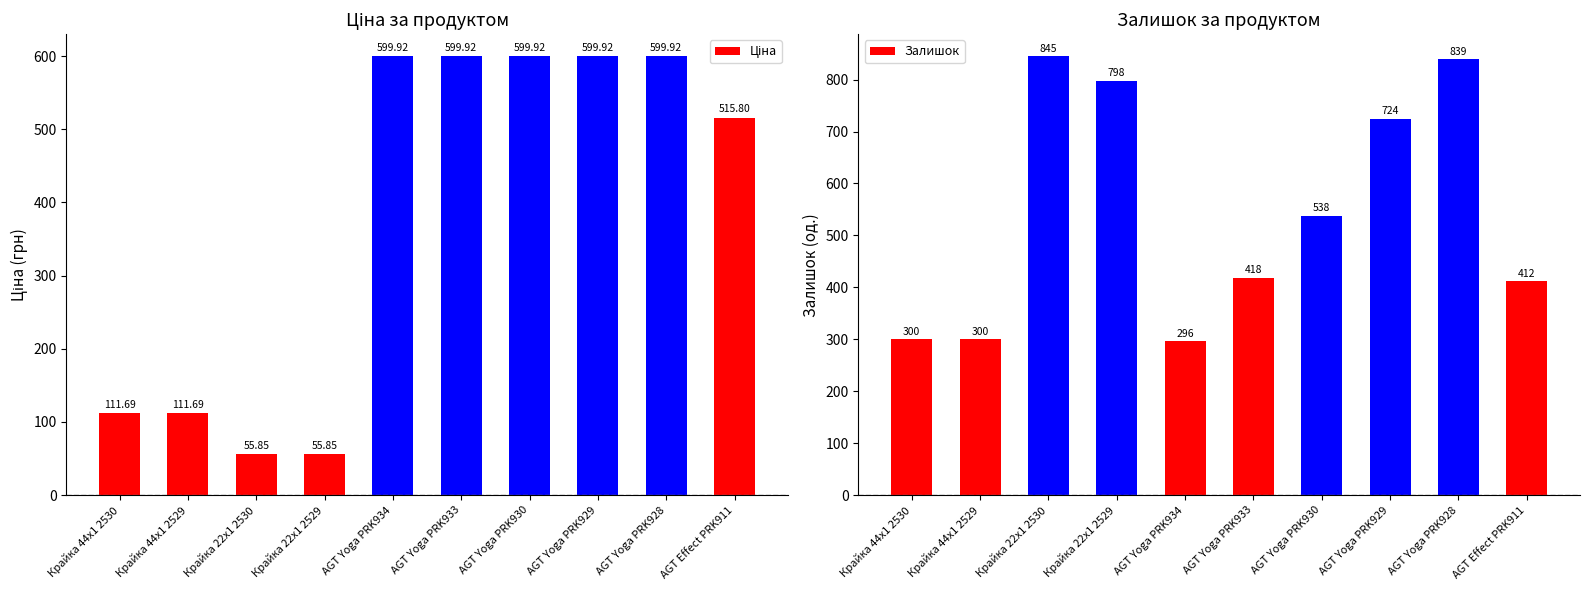

What are all the series names shown in the legend?

Ціна, Залишок